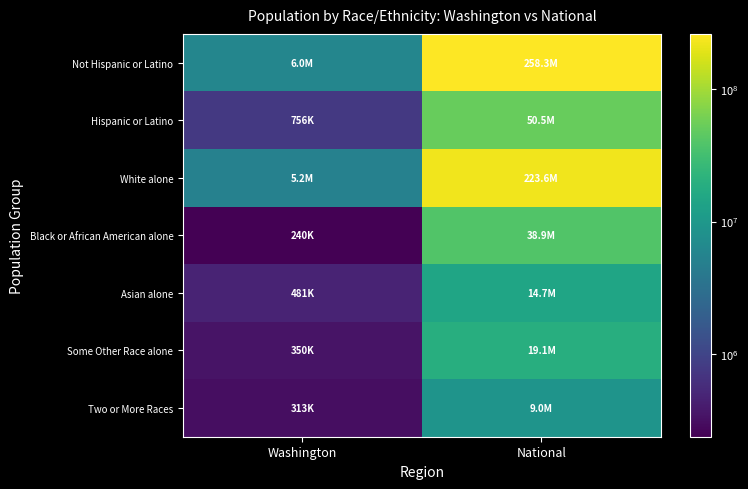

What is the total value across all series at Washington?

13304736